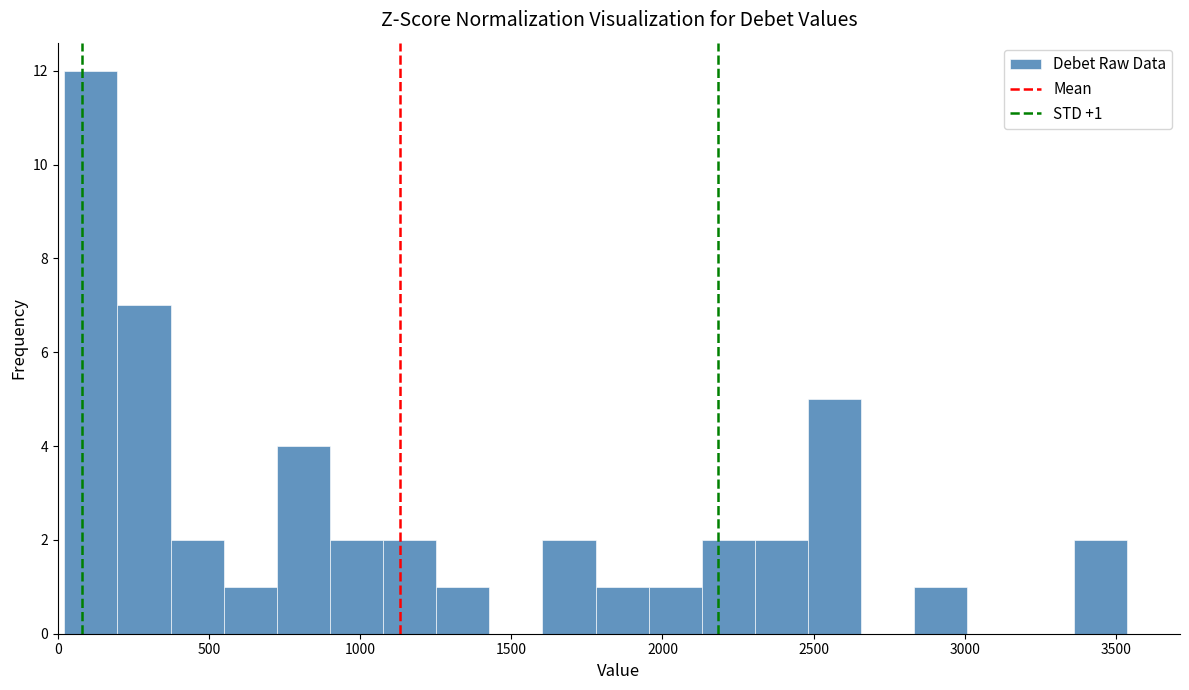

Around what value on the x-axis is the tallest bar? Give the approximate position of its centre, as read against the axis.

100